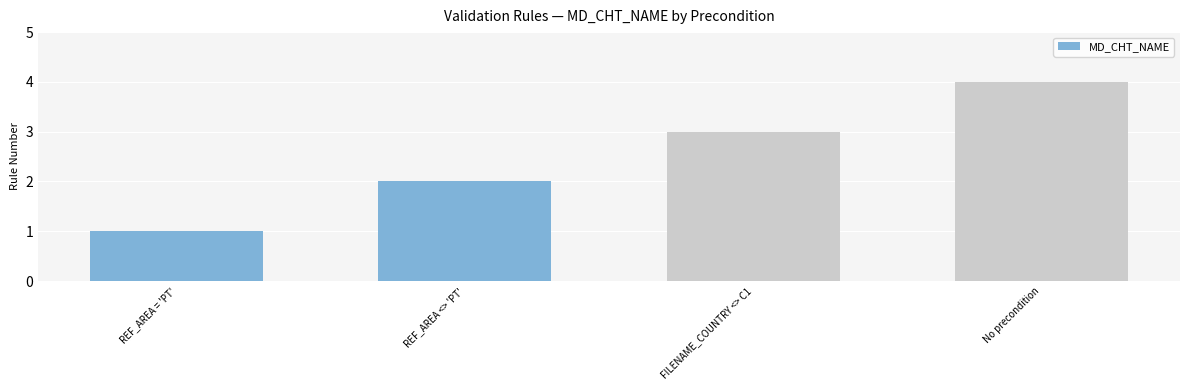

Between No precondition and FILENAME_COUNTRY <> C1, which is larger?

No precondition